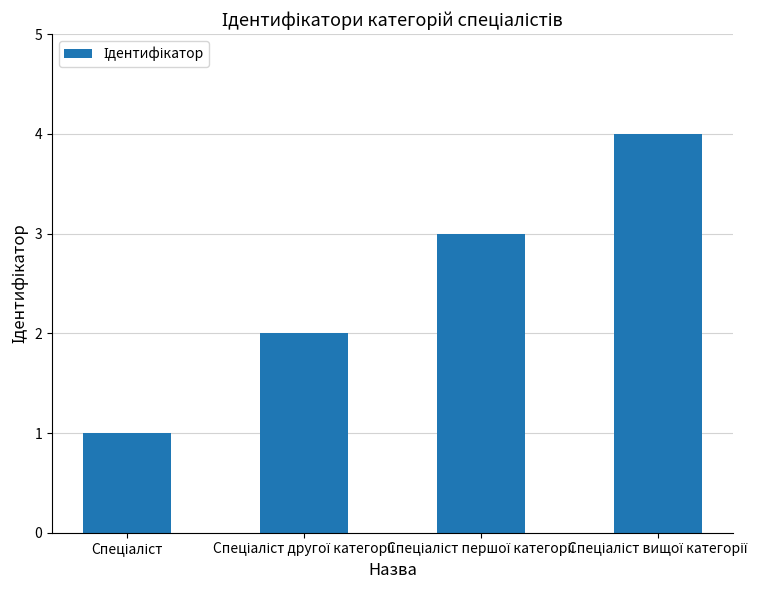

What is the sum of all values?

10